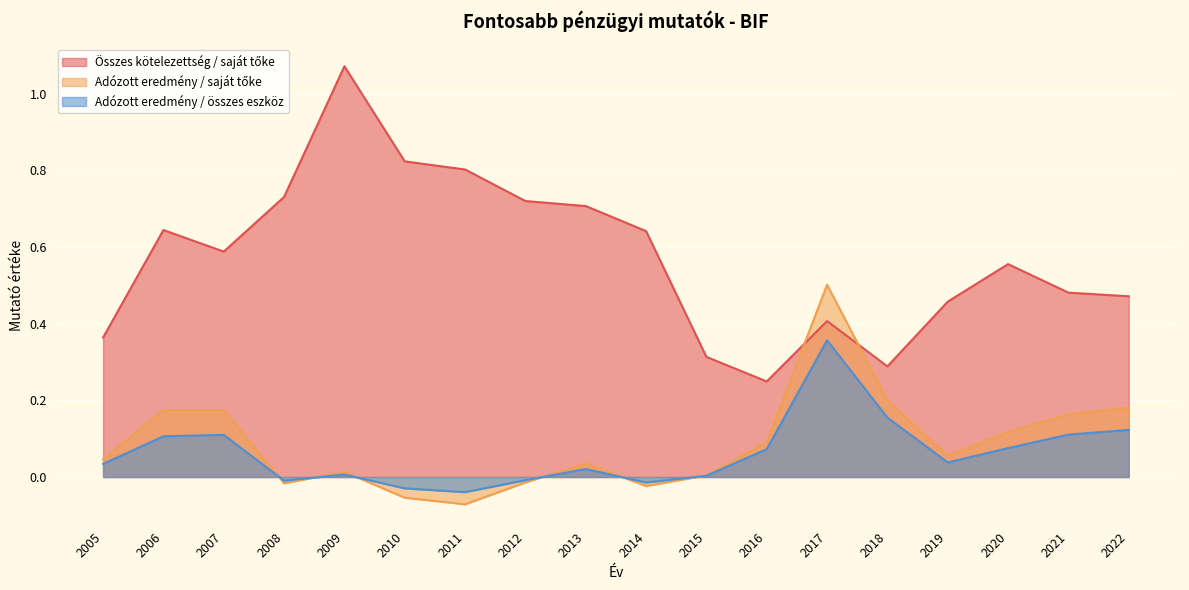

Rank the series by their maximum value, from highest to lowest.

Összes kötelezettség / saját tőke, Adózott eredmény / saját tőke, Adózott eredmény / összes eszköz